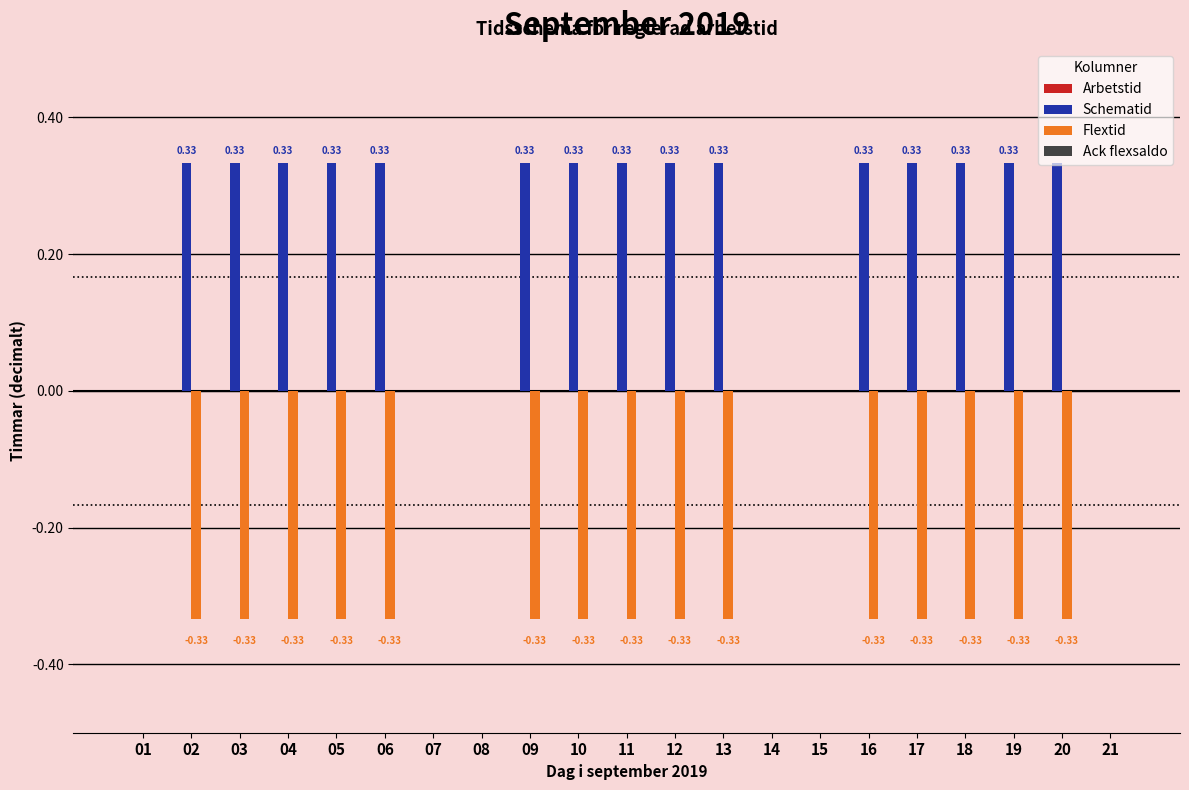

What is the sum of the Schematid values at 04 and 06?

0.7